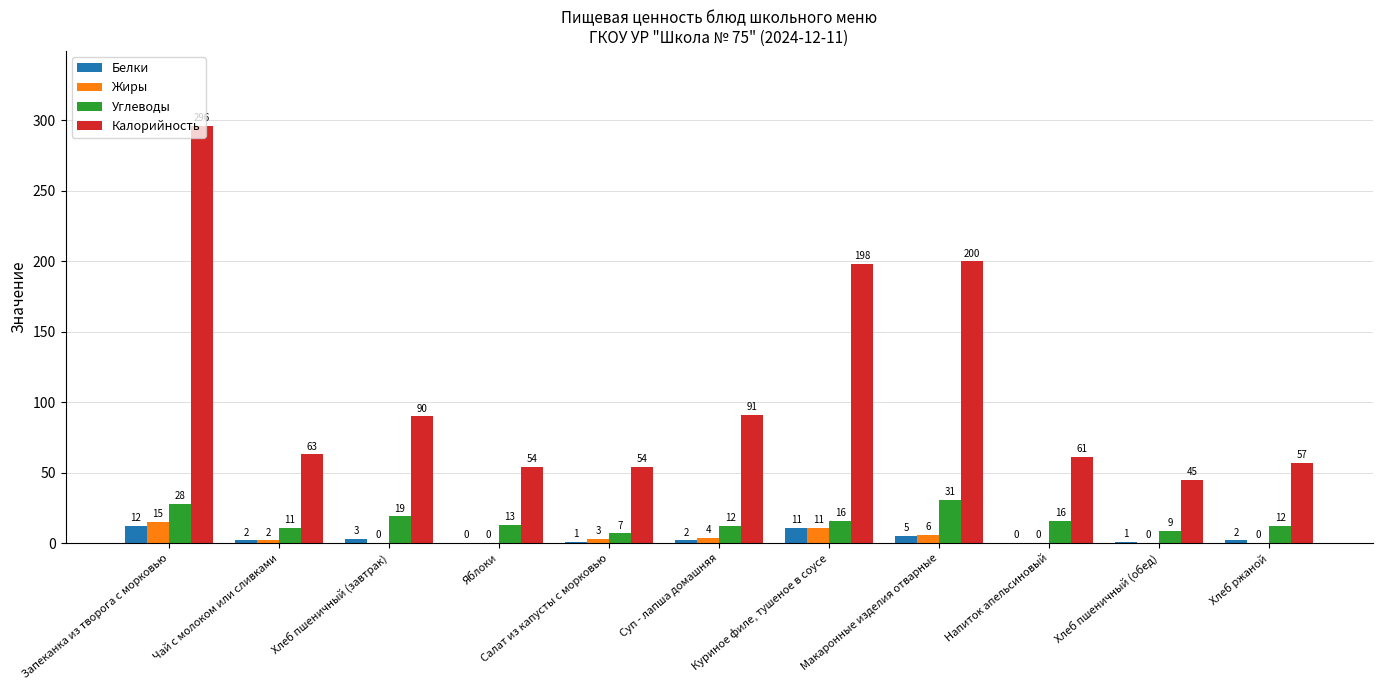

Where is Жиры nearest to the value 7?

Макаронные изделия отварные